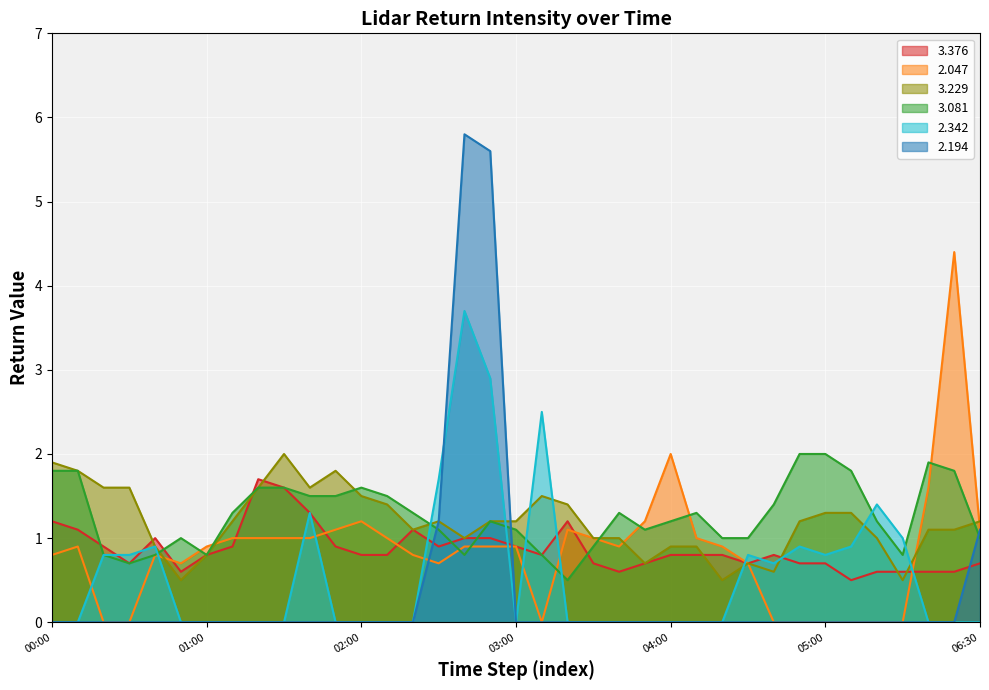

True or false: 3.229 and 3.376 cross at least once.

True